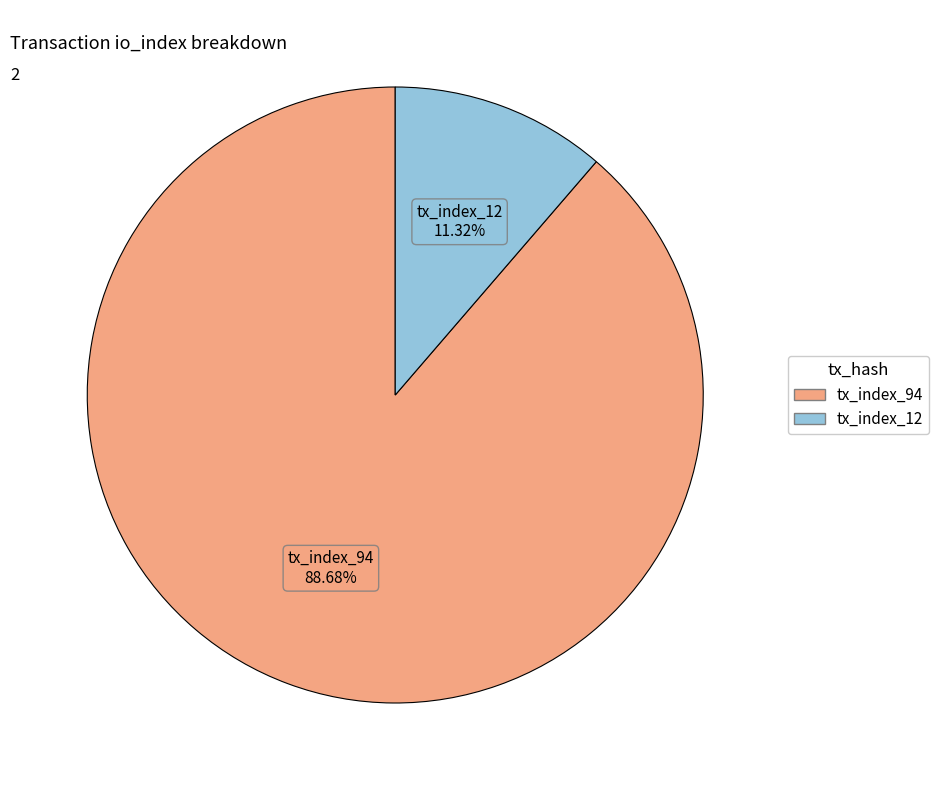

Approximately how many times larger is the value at tx_index_94 compared to tx_index_12?

7.8